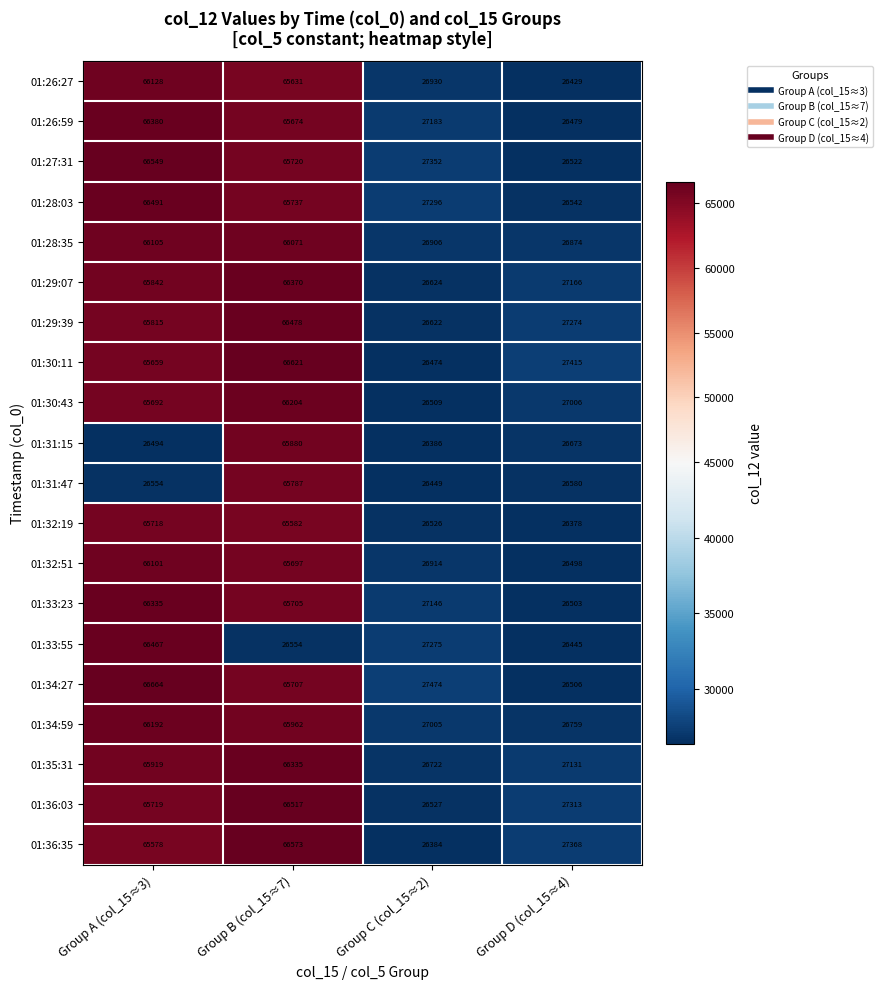

What is the approximate value of 01:26:59 at Group C (col_15≈2), to the nearest 10?

27180